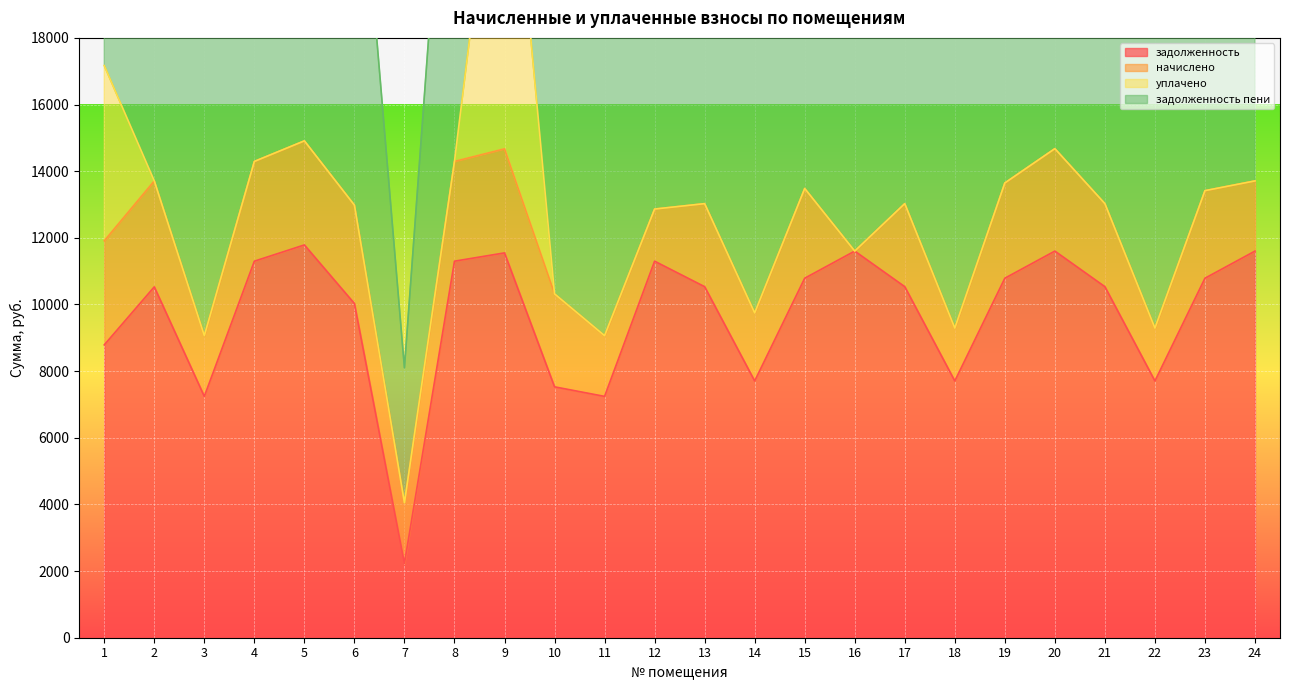

How many lines are shown in the chart?

4